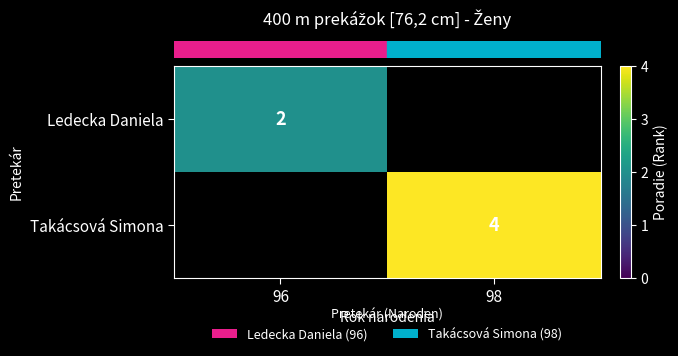

The value of row_1 at 98 is 6.0. True or false?

False